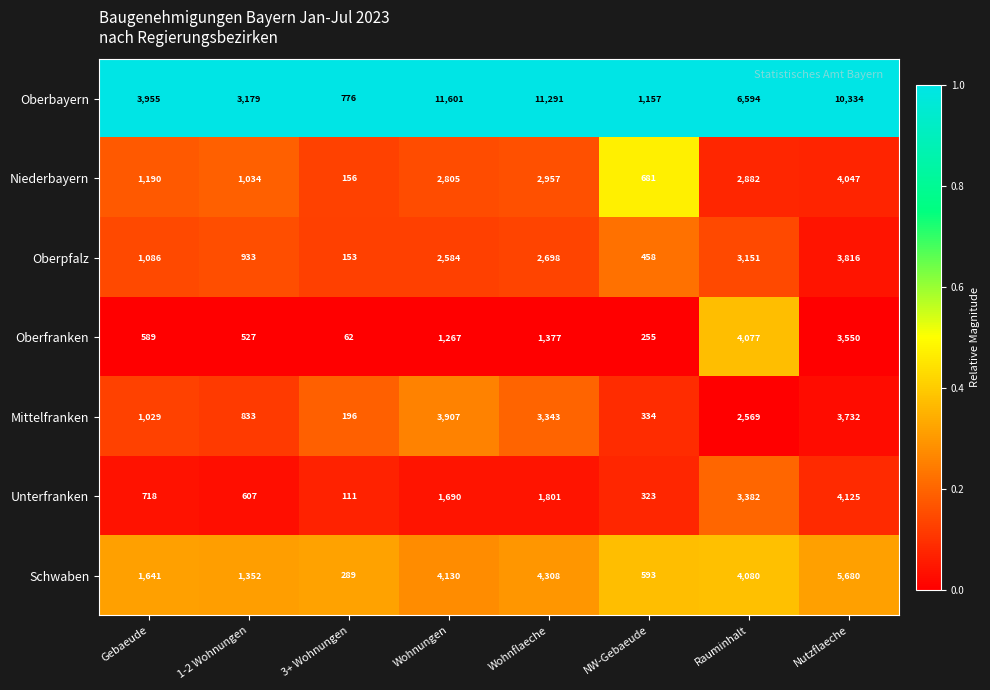

Which series has the widest spread of values?

Oberbayern